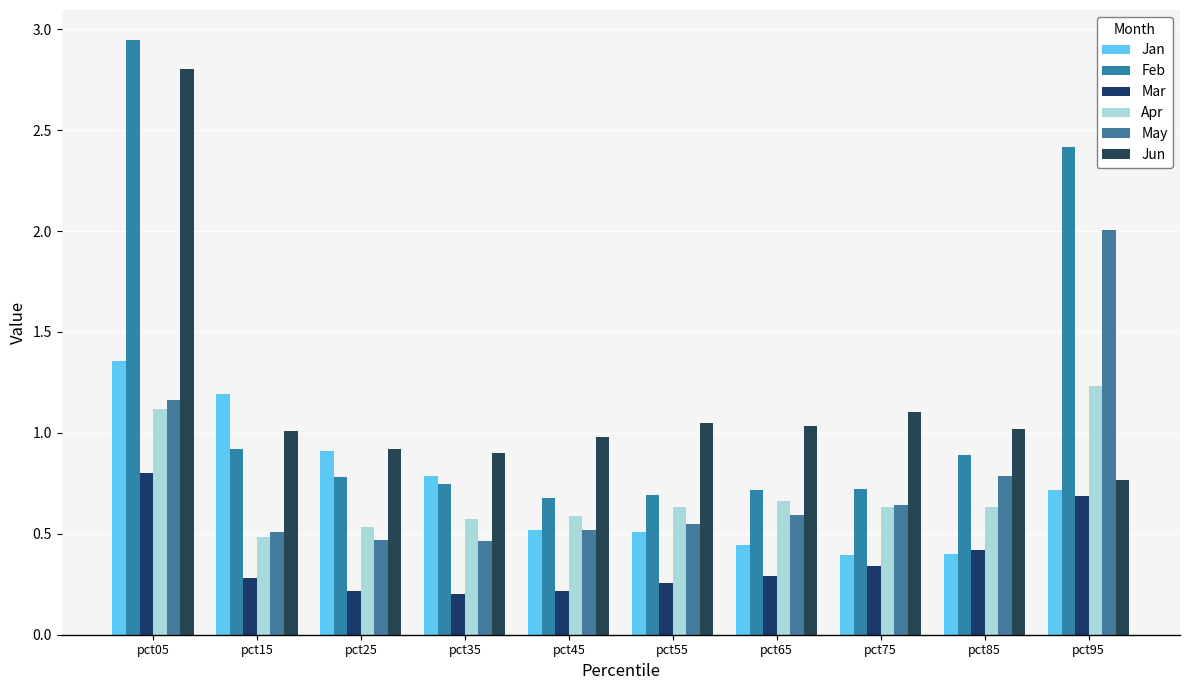

Which has a higher value, pct35 or pct05?

pct05